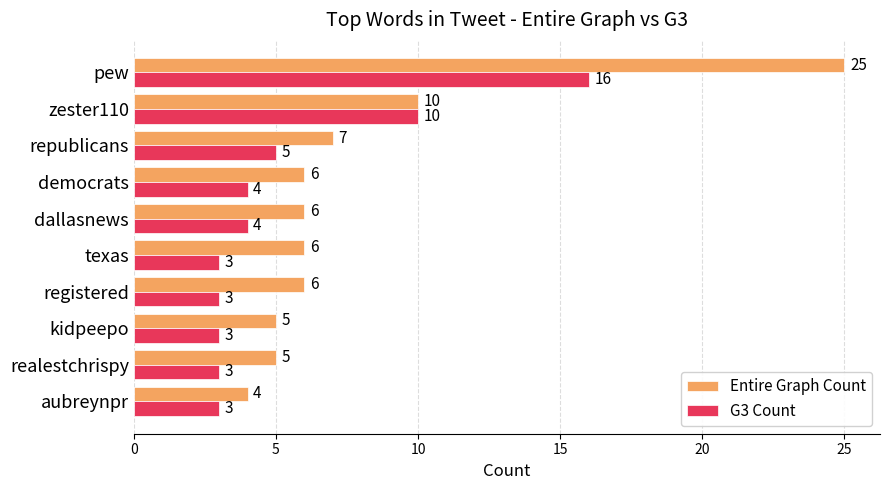

What is the sum of the Entire Graph Count values at republicans and aubreynpr?

11